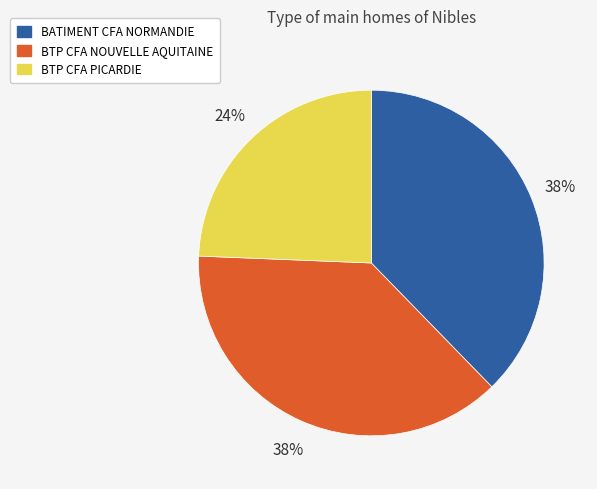

Does BATIMENT CFA NORMANDIE represent more than half of the total?

No